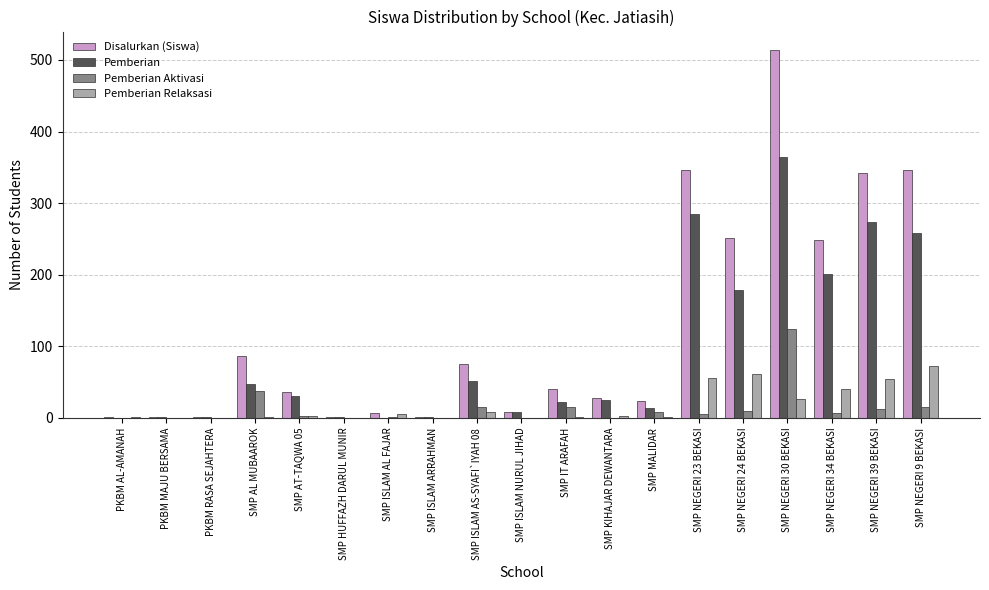

The Pemberian Relaksasi series shows 0 at PKBM RASA SEJAHTERA. True or false?

True